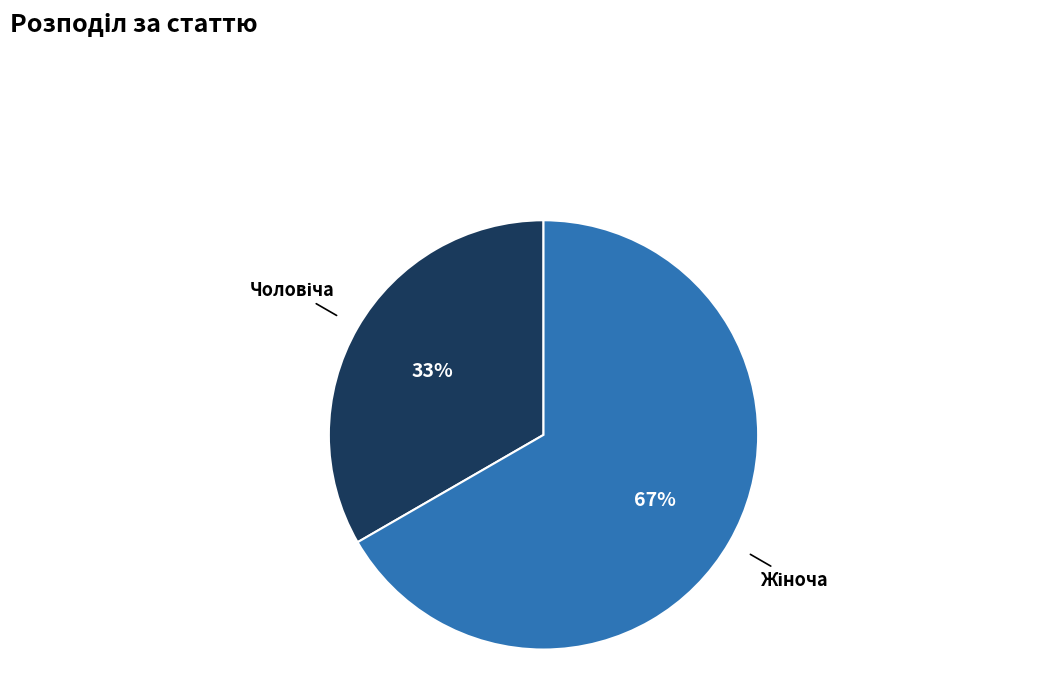

To the nearest percent, what is the average slice percentage?

50%